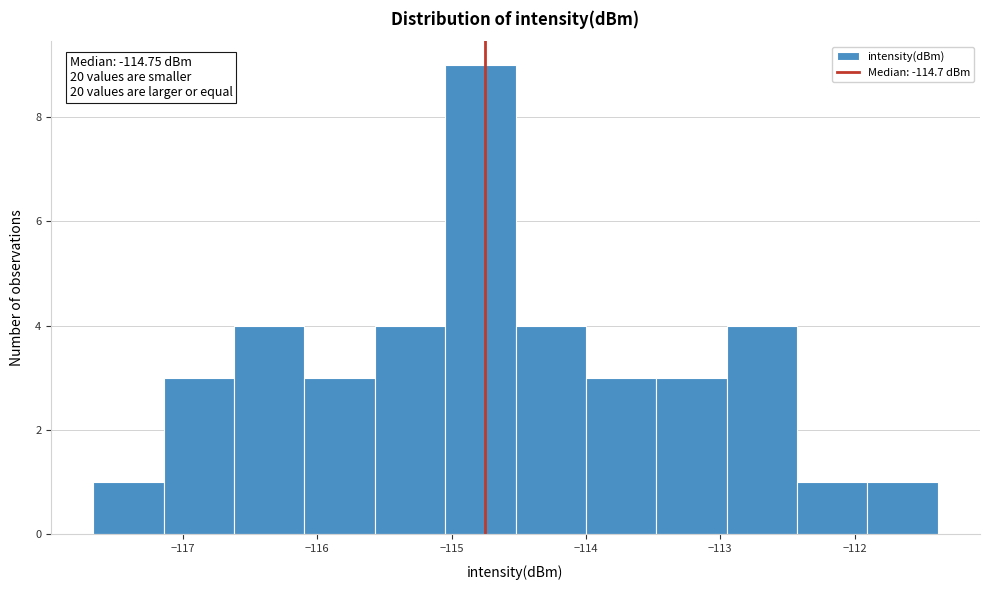

Which range on the x-axis has the tallest bar?

-115.0 to -114.5